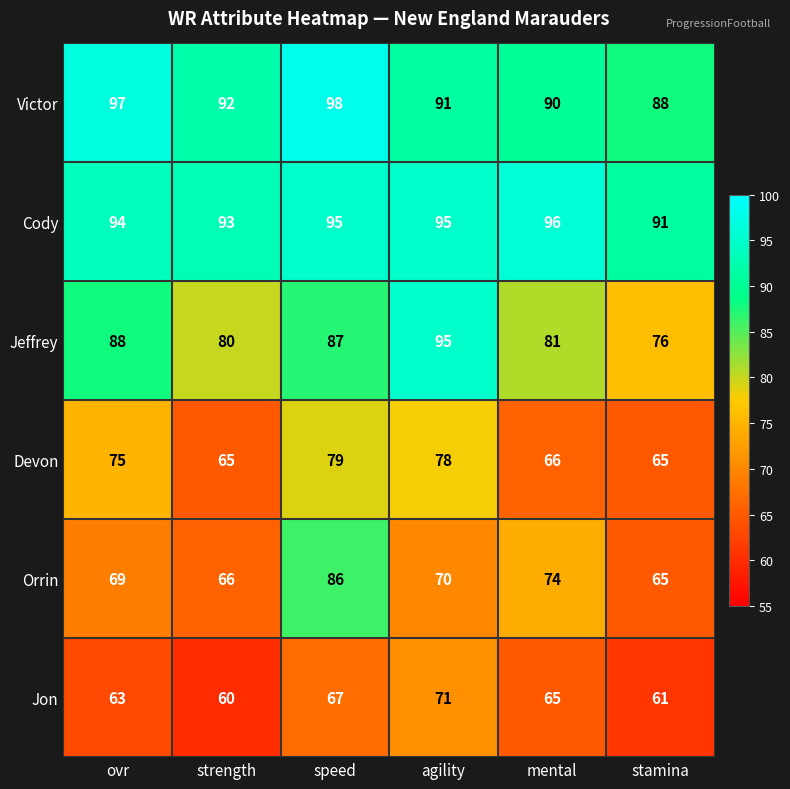

Which series has the largest total across all categories?

Cody